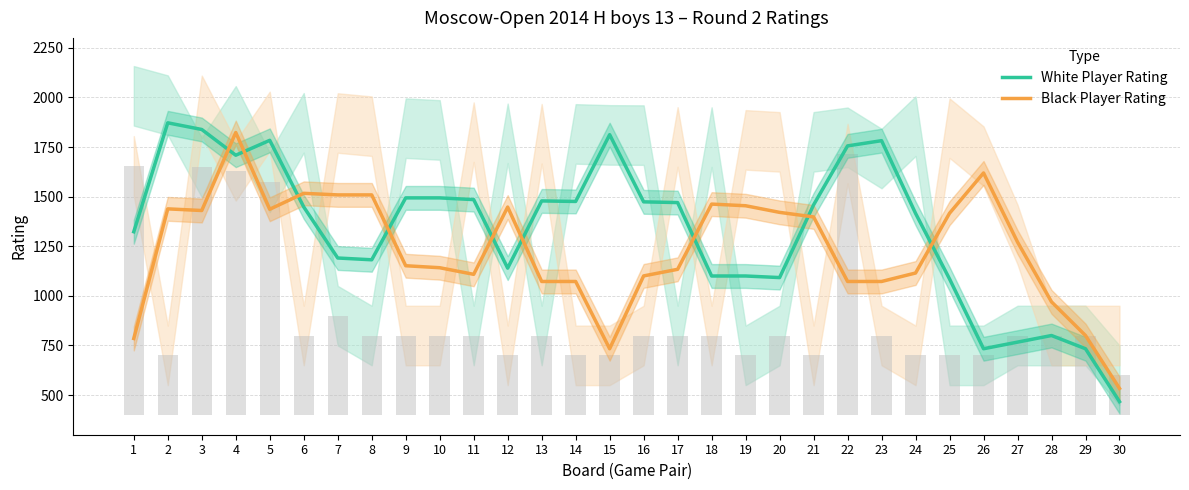

Rank the series by their average value, from highest to lowest.

White Player Rating, Black Player Rating